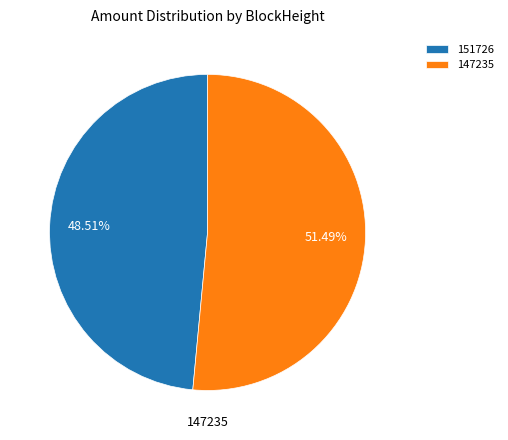

Which slice is the largest?

147235